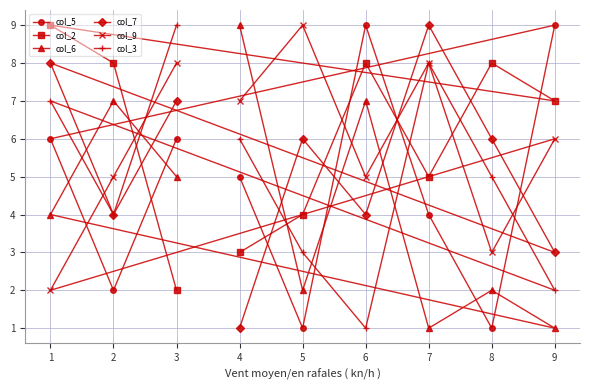

What is the value of the col_3 point at the 3rd from the left?

9